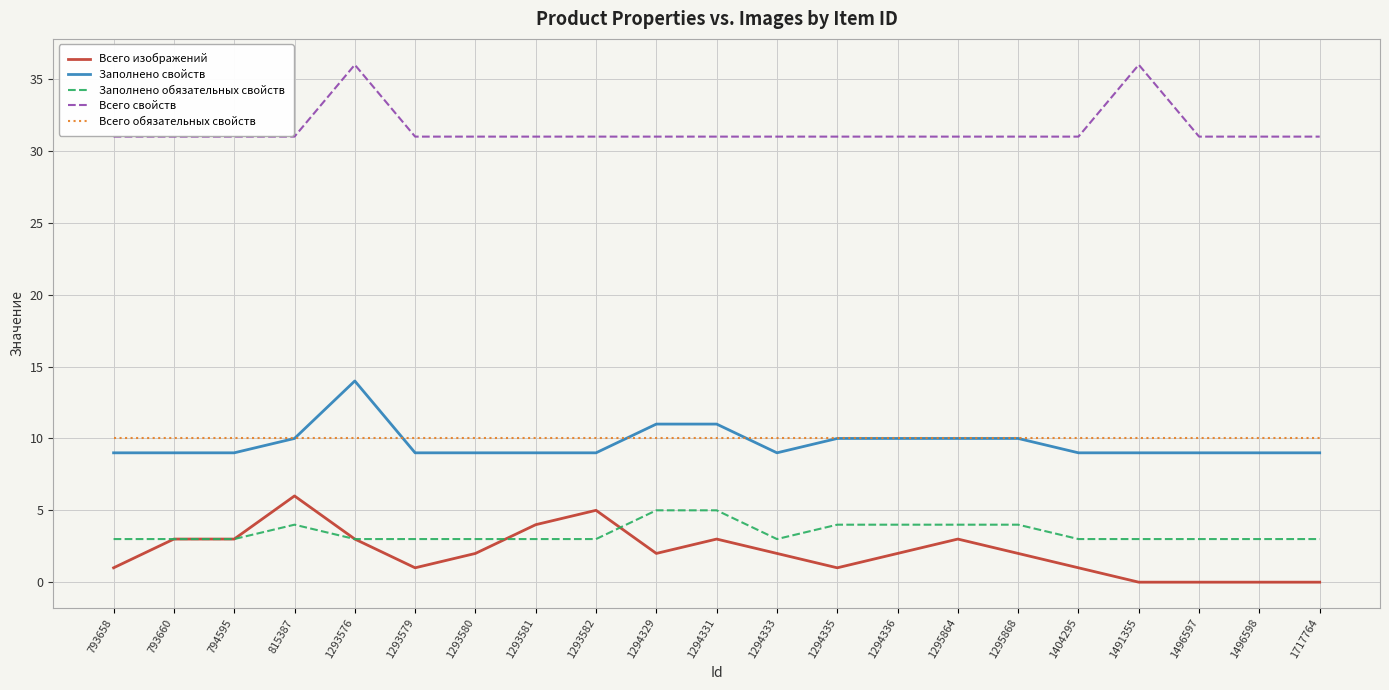

How many Заполнено обязательных свойств values are between 3 and 4?

19